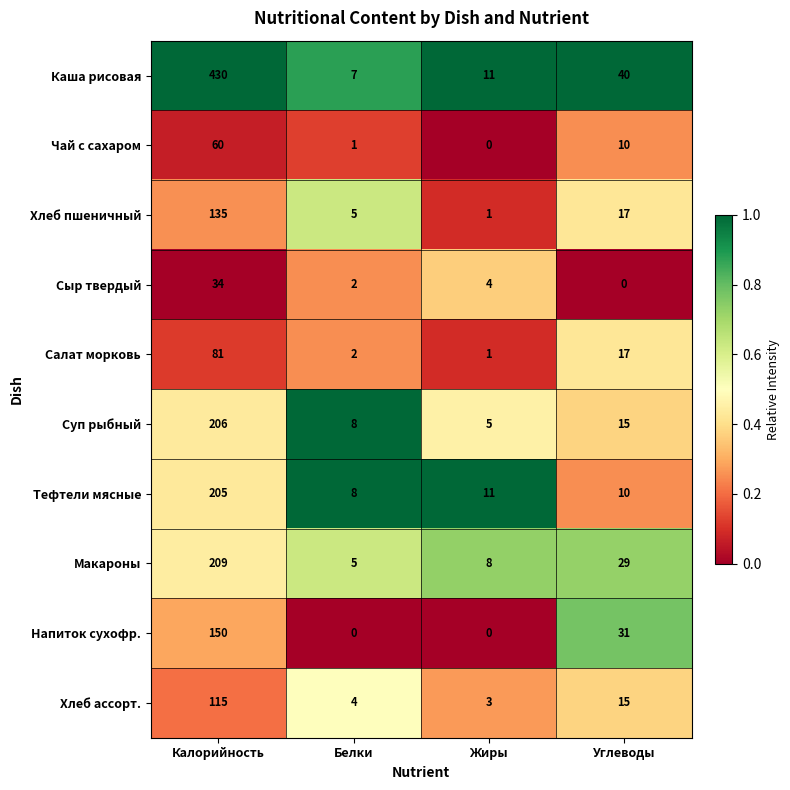

Which series changed the most between Калорийность and Белки?

Каша рисовая